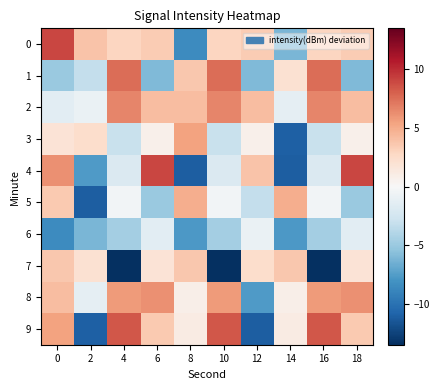

Which series has the widest spread of values?

4